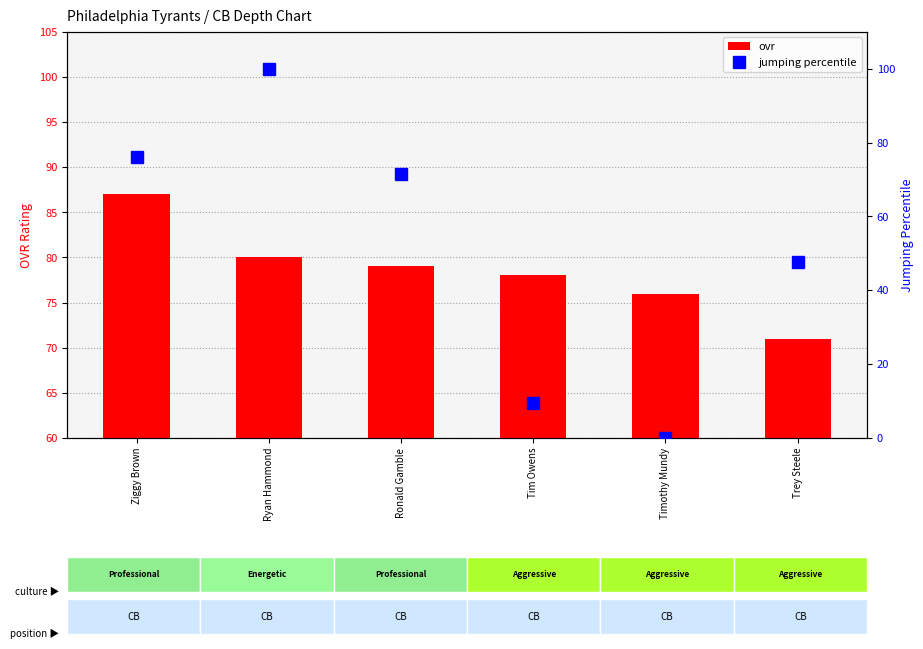

Is it true that ovr equals 78.0 at Tim Owens?

True